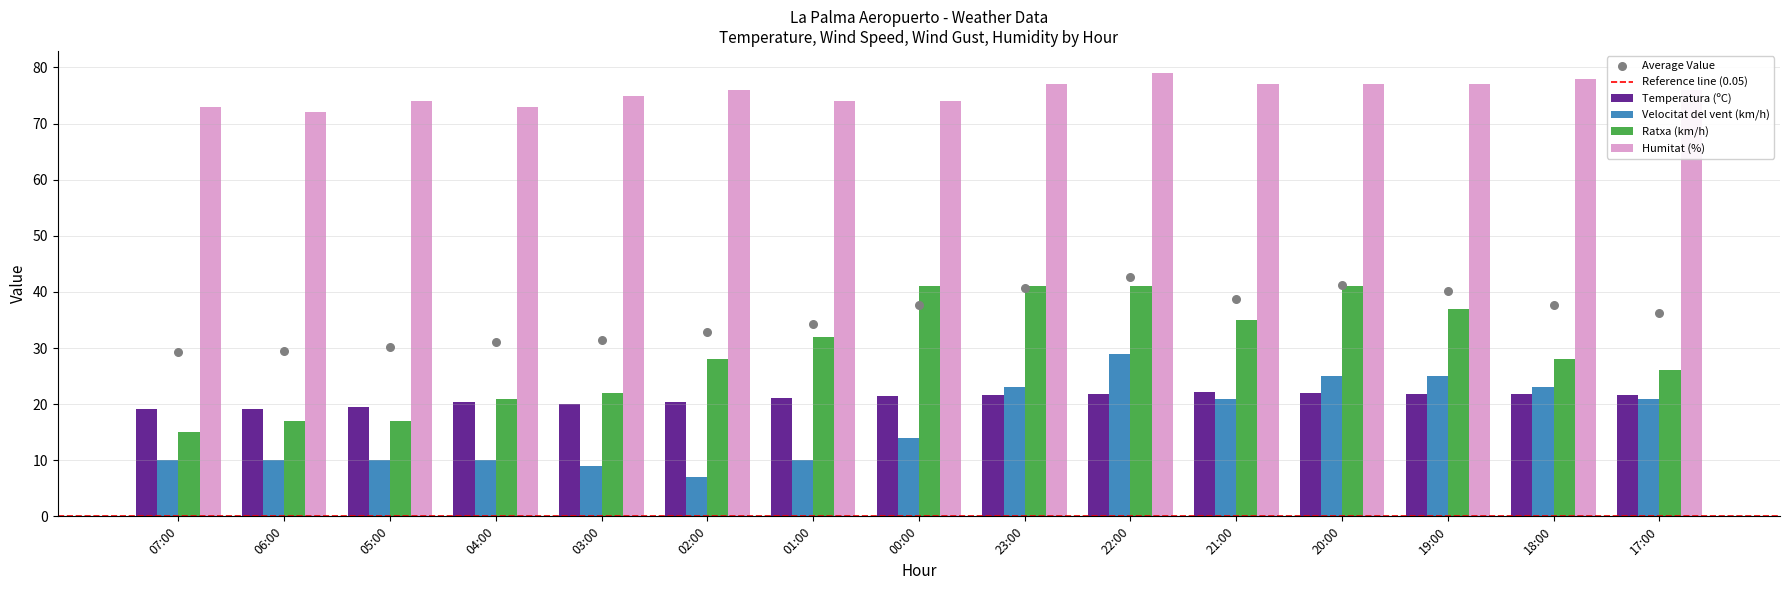

Is the value of Ratxa (km/h) at 02:00 greater than the value of Humitat (%) at 04:00?

No